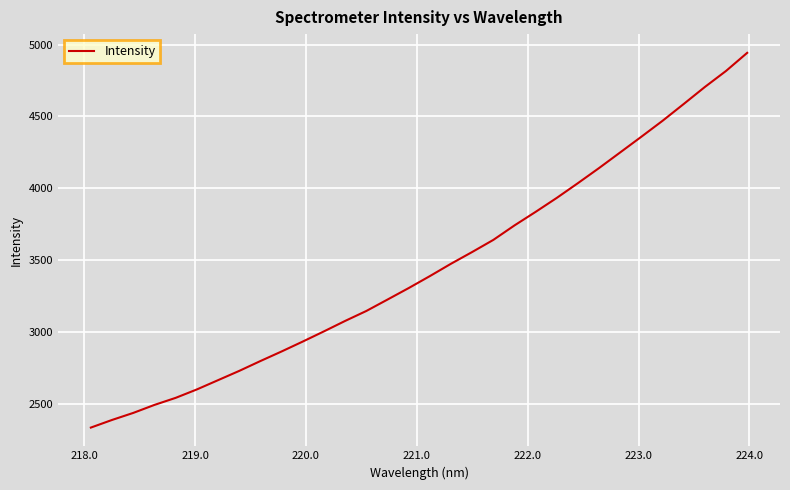

What is the minimum value shown in the chart?

2333.5